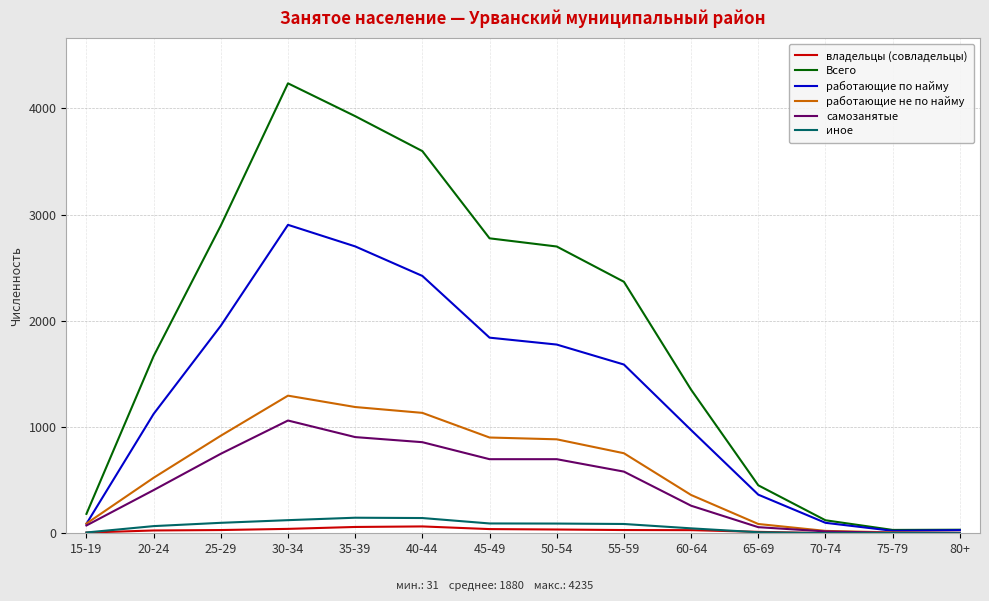

How many lines are shown in the chart?

6